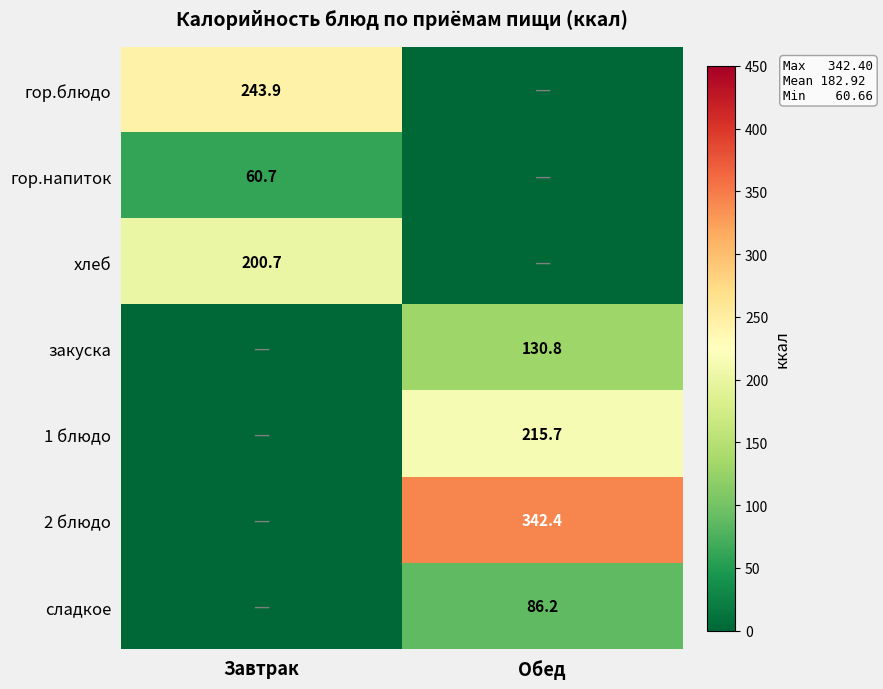

Is the value of закуска at Обед greater than the value of 2 блюдо at Обед?

No